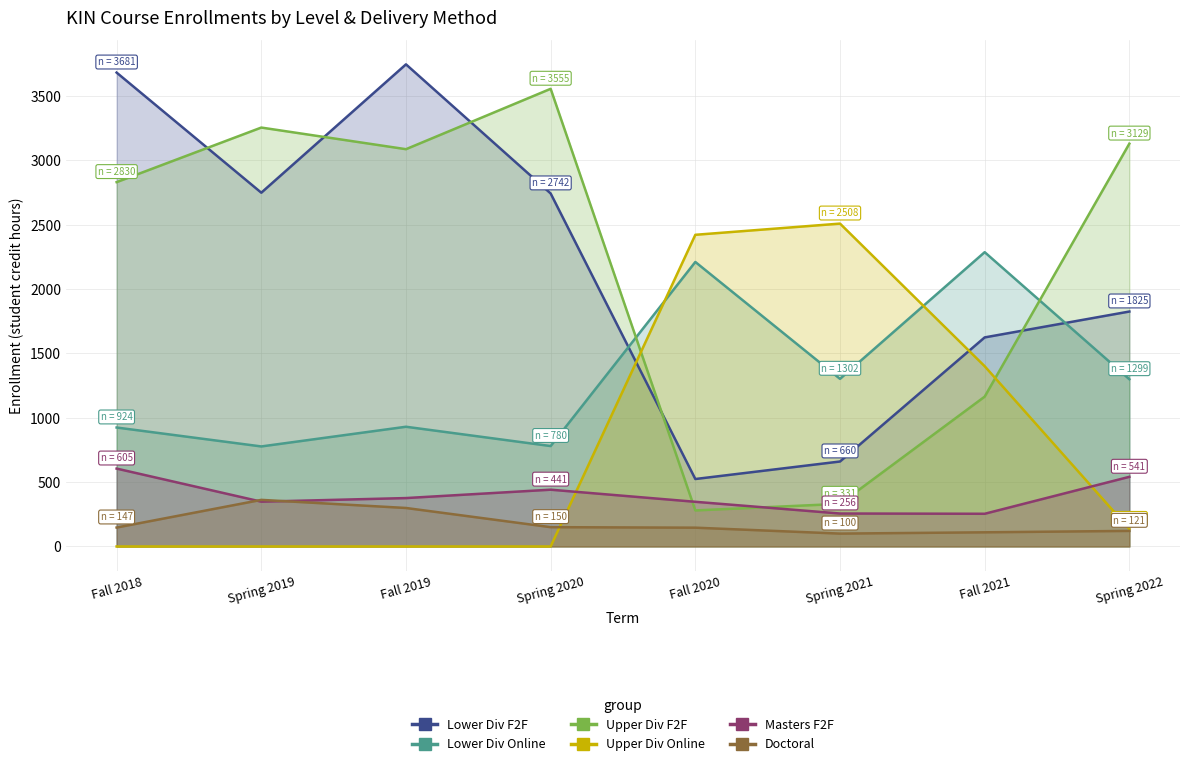

What is the total value across all series at Fall 2019?

8436